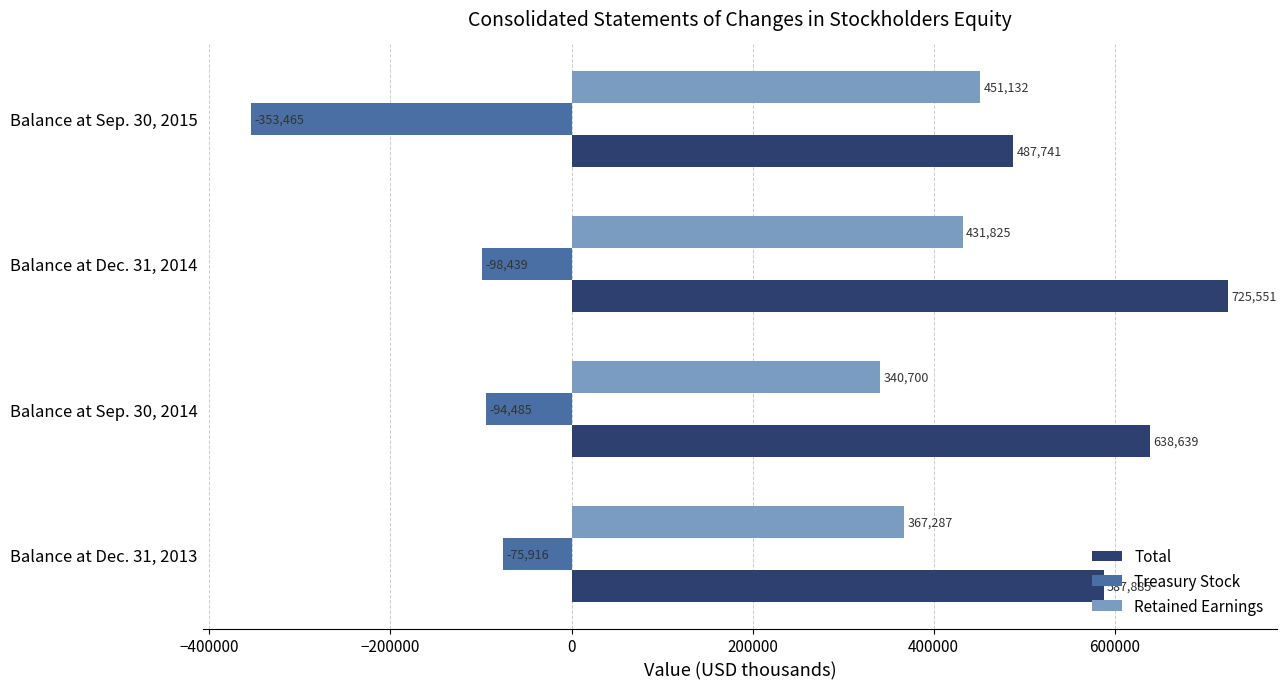

How many Retained Earnings values are between 367287 and 451132?

3